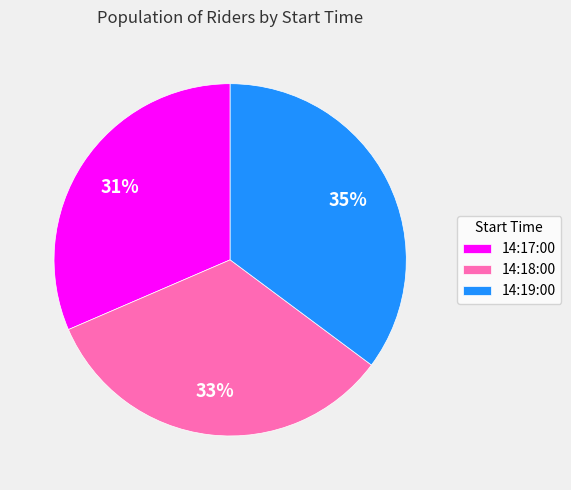

To the nearest percent, what is the difference between the 14:17:00 and 14:19:00 slice percentages?

4%